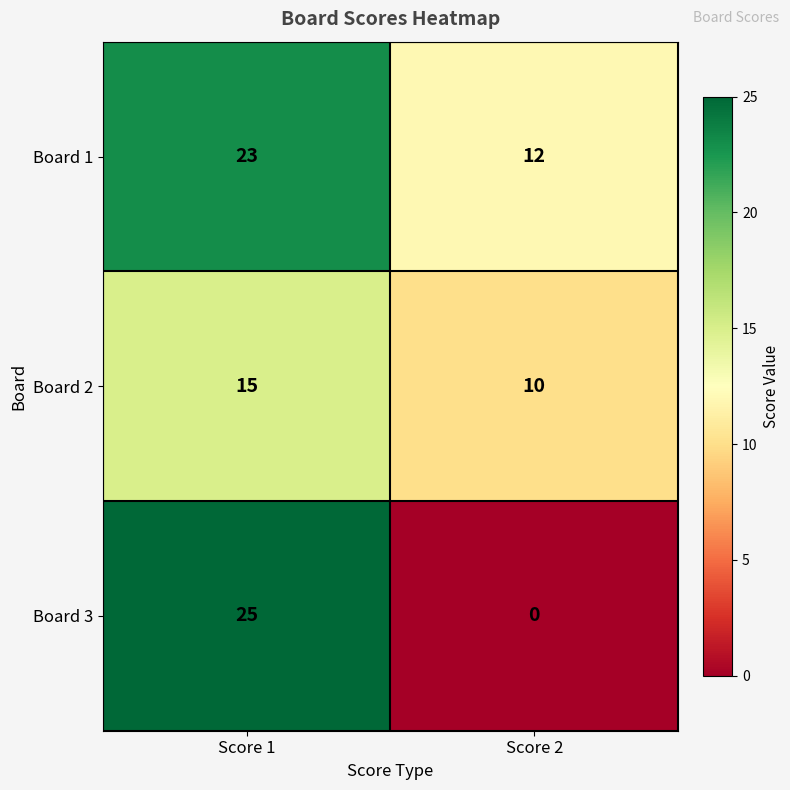

At which category is the sum across all series the highest?

Score 1